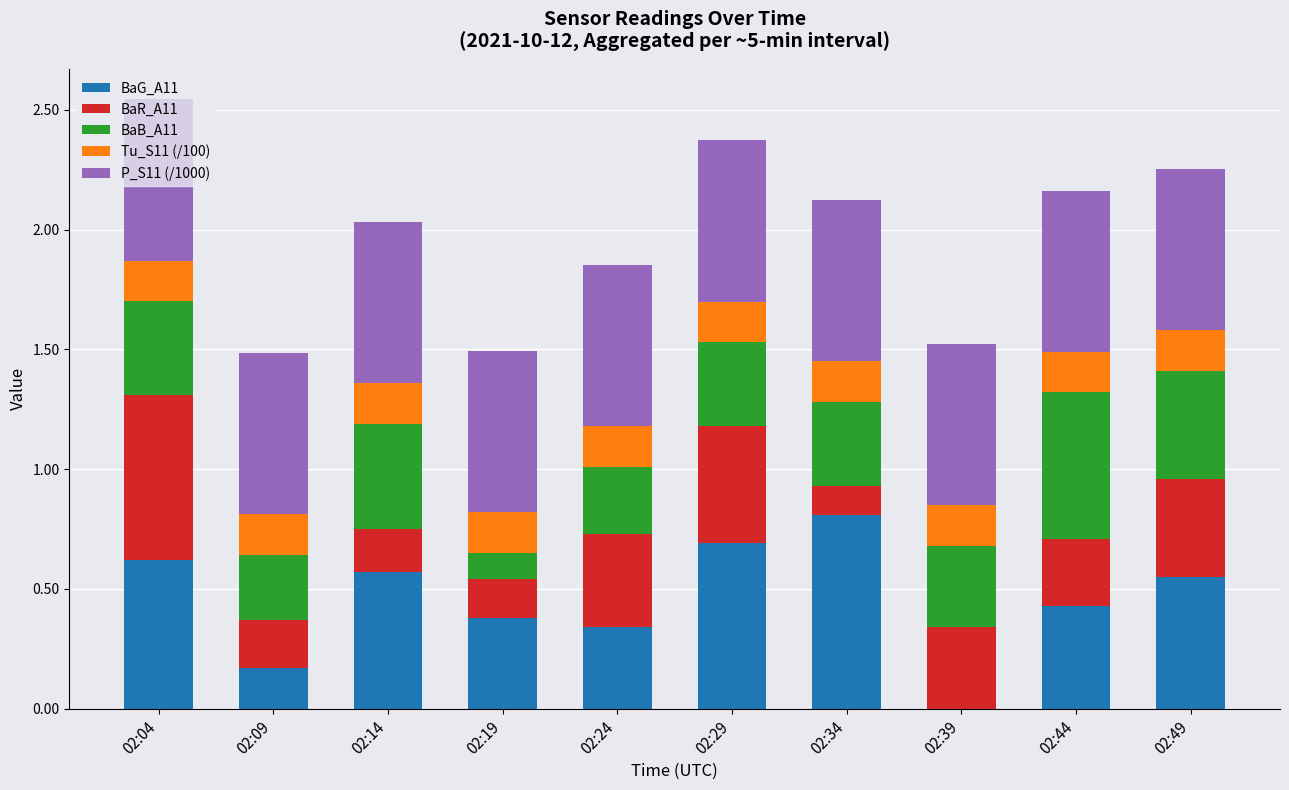

What is the total value across all series at 02:39?

1.5